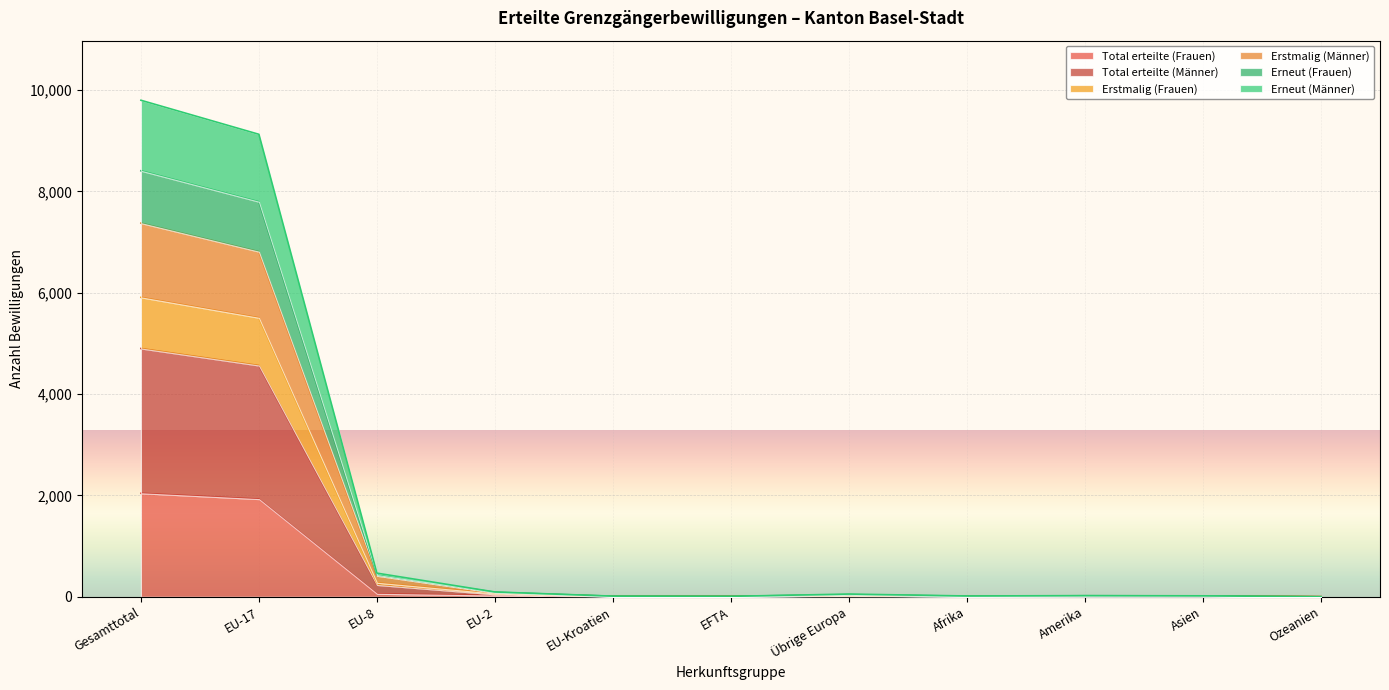

Between EU-2 and EU-Kroatien, which series saw the biggest shift?

Erneut (Frauen)